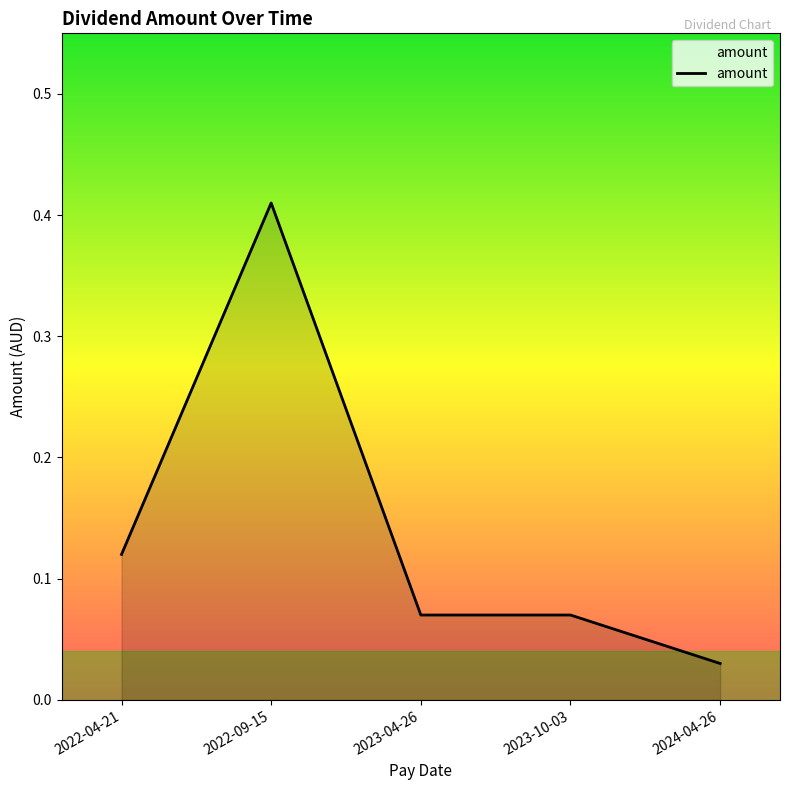

True or false: the data shows 0.0 at 2023-04-26.

False